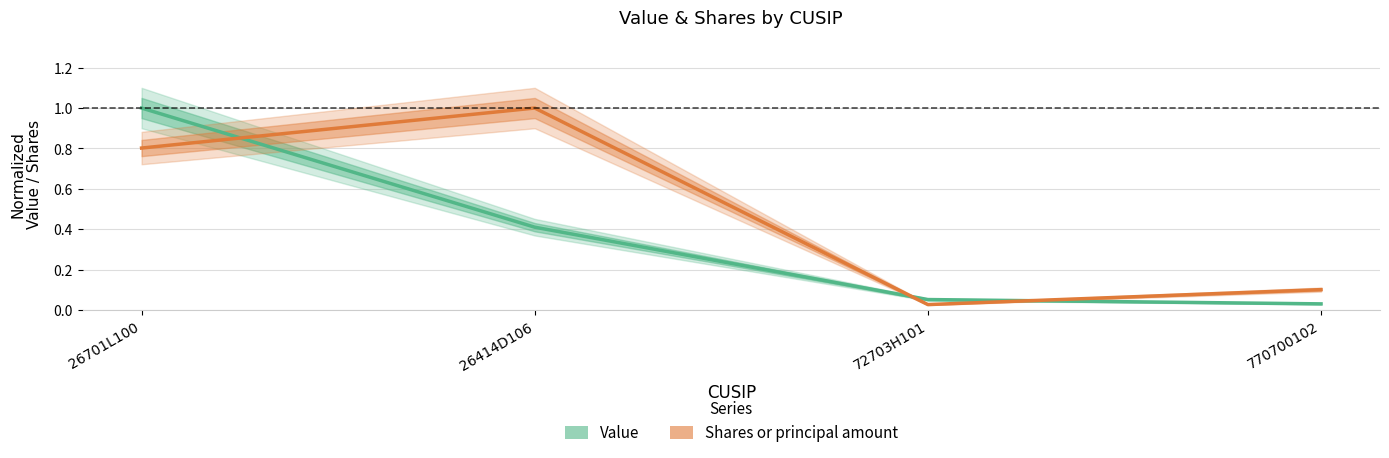

What is the label of the 3rd point from the right?

26414D106